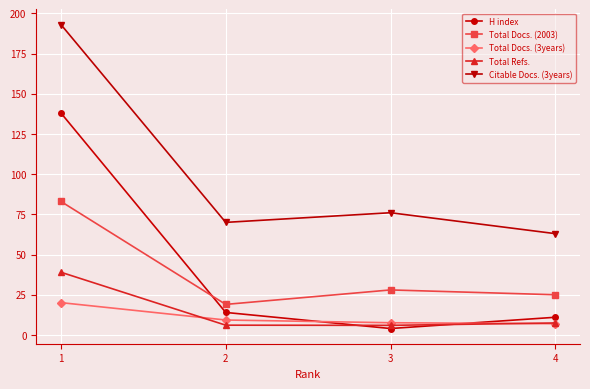

What is the average value of the H index series?

41.8